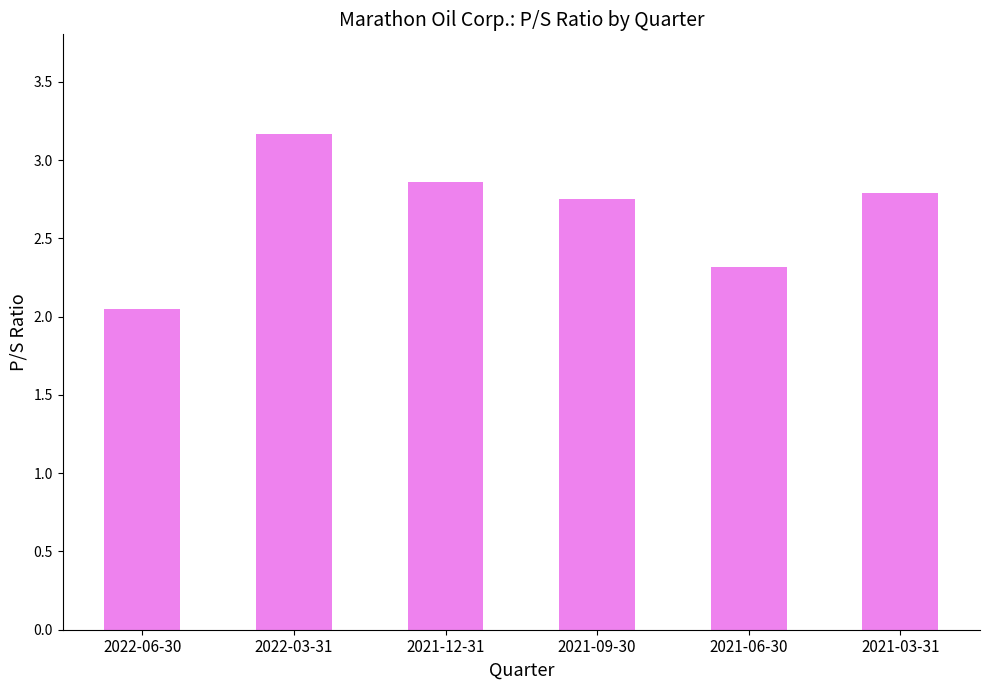

How many bars are there in total?

6